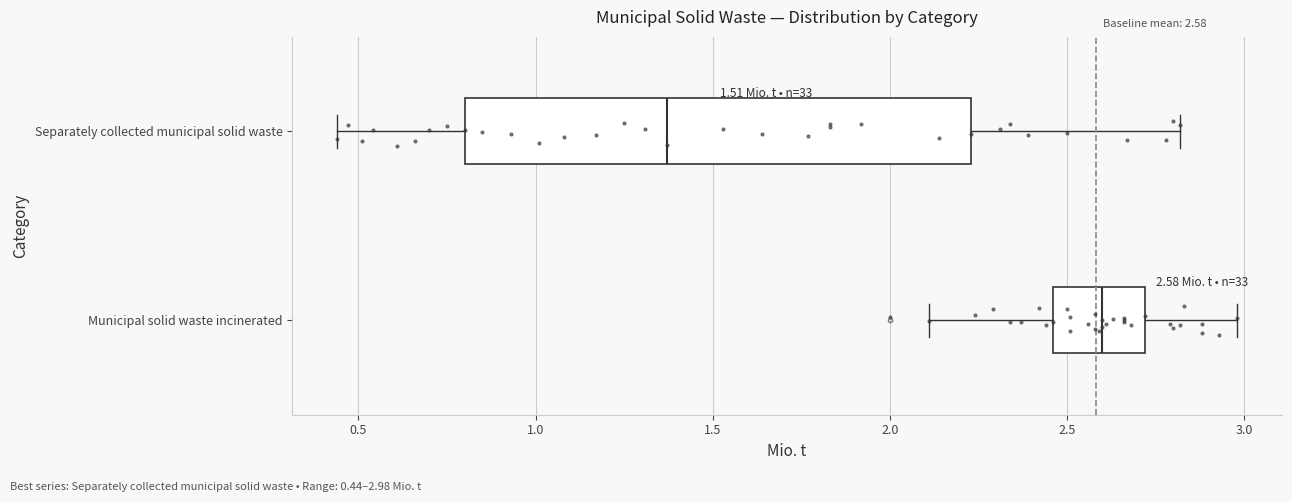

Comparing the boxes themselves (not the whiskers), which one is the widest?

Separately collected municipal solid waste